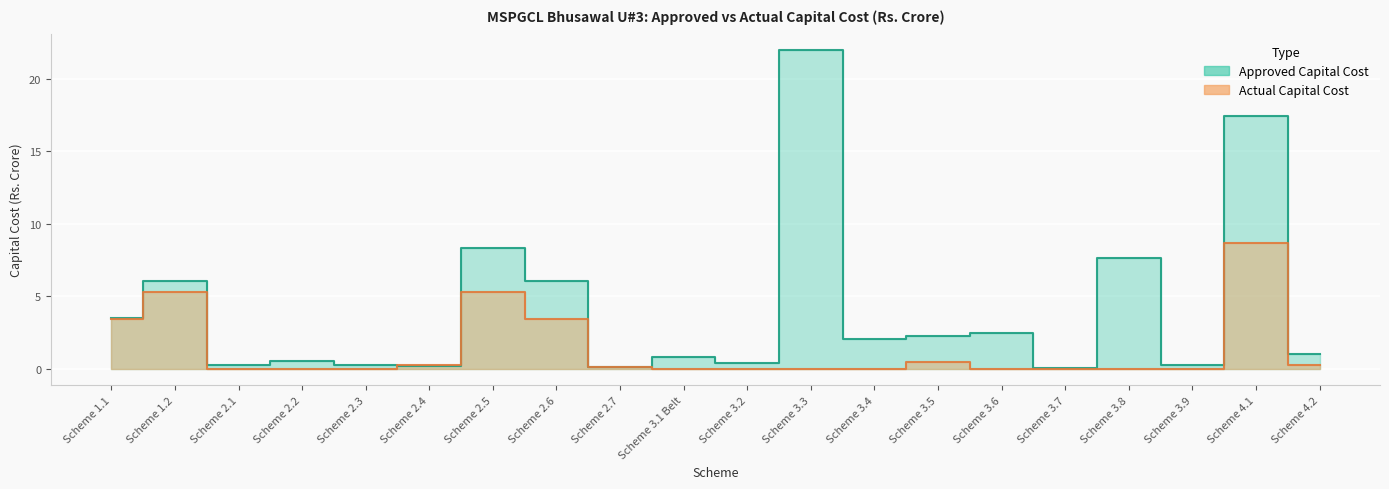

List the labels in order of Approved Capital Cost value, largest first.

Scheme 3.3, Scheme 4.1, Scheme 2.5, Scheme 3.8, Scheme 1.2, Scheme 2.6, Scheme 1.1, Scheme 3.6, Scheme 3.5, Scheme 3.4, Scheme 4.2, Scheme 3.1 Belt, Scheme 2.2, Scheme 3.2, Scheme 3.9, Scheme 2.3, Scheme 2.1, Scheme 2.4, Scheme 2.7, Scheme 3.7